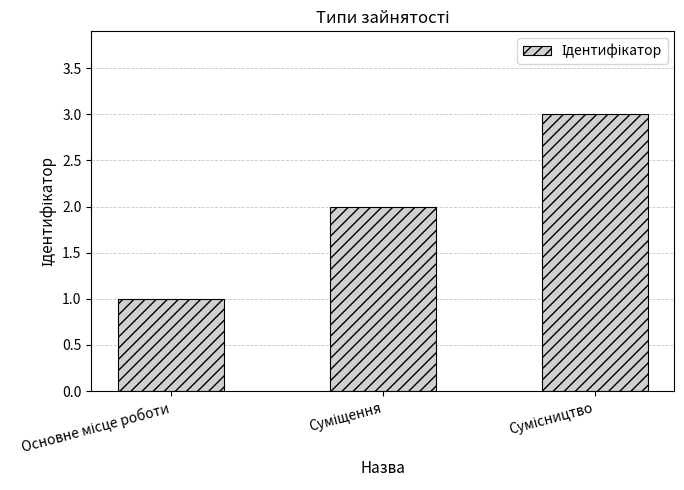

What is the maximum value shown in the chart?

3